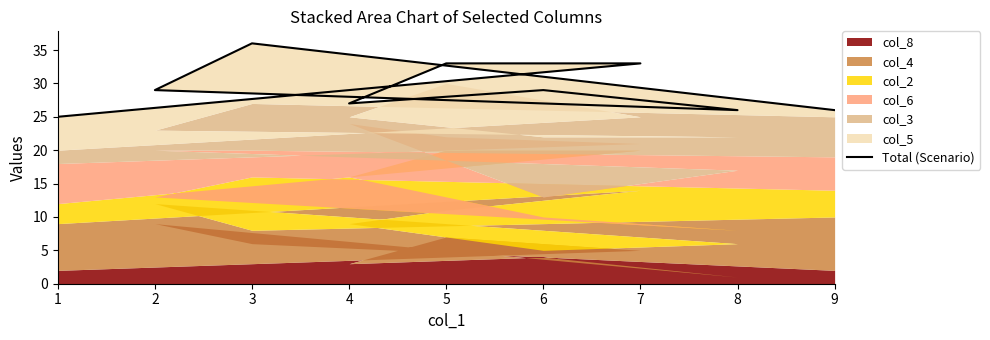

Rank the categories by value from lowest to highest.

1, 8, 9, 4, 6, 2, 7, 5, 3